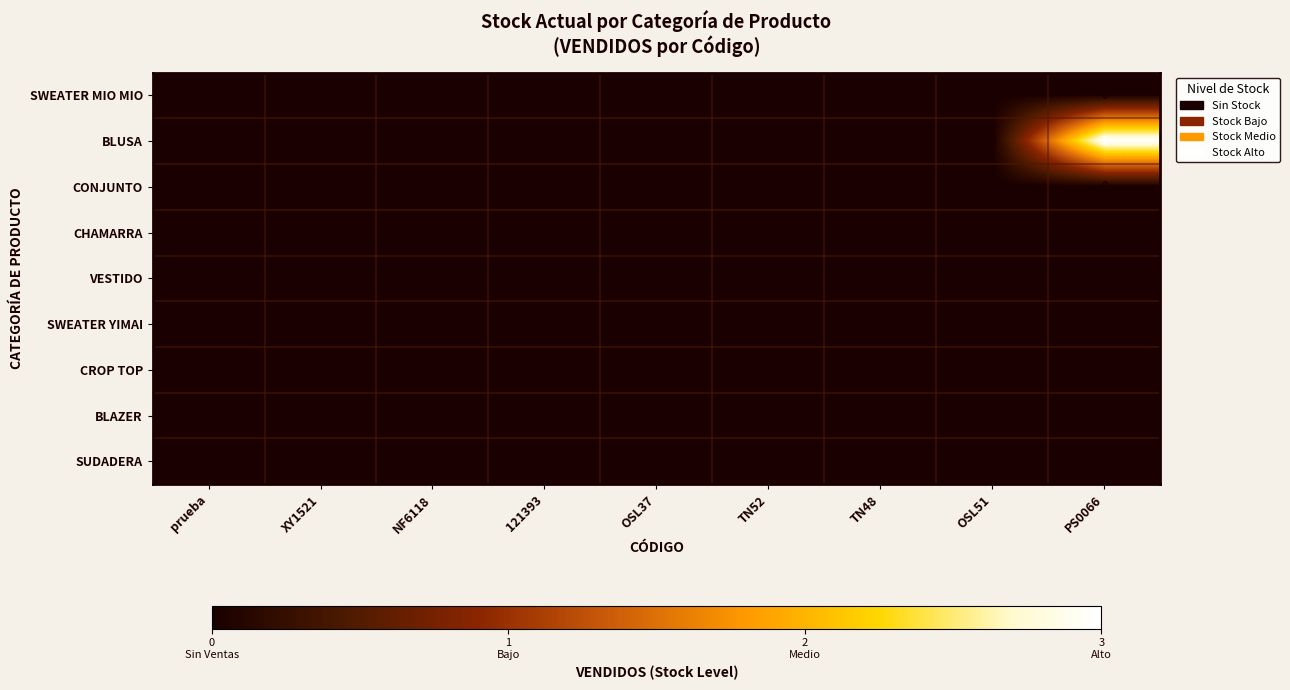

Which series has the largest total across all categories?

BLUSA